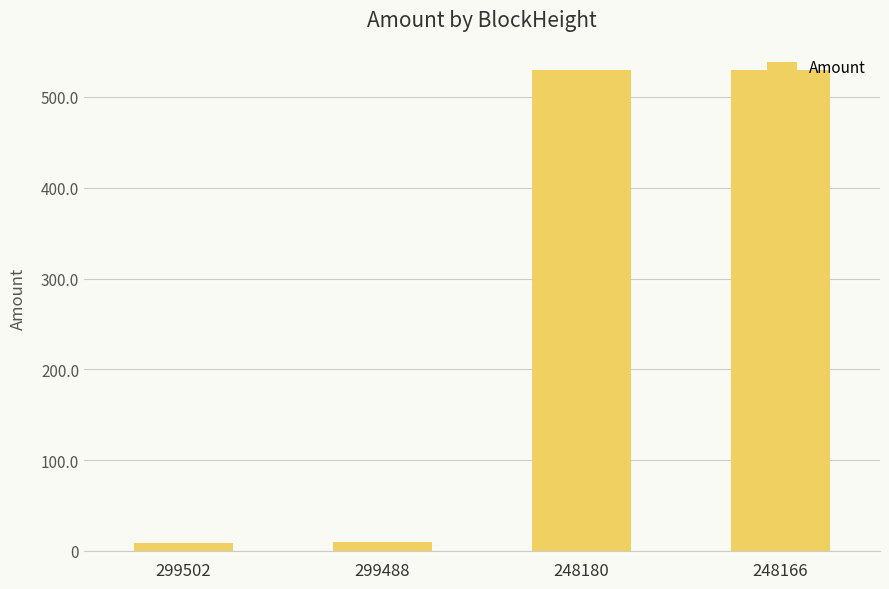

What is the value of the 1st bar from the left?

9.0